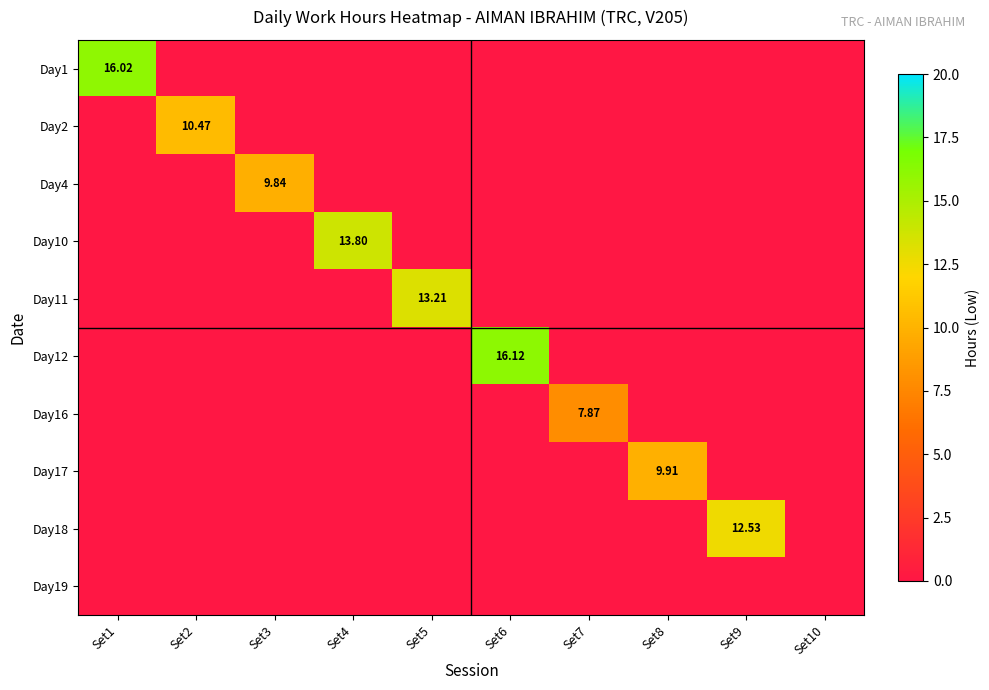

What is the difference between the highest and lowest values at Set9?

12.5